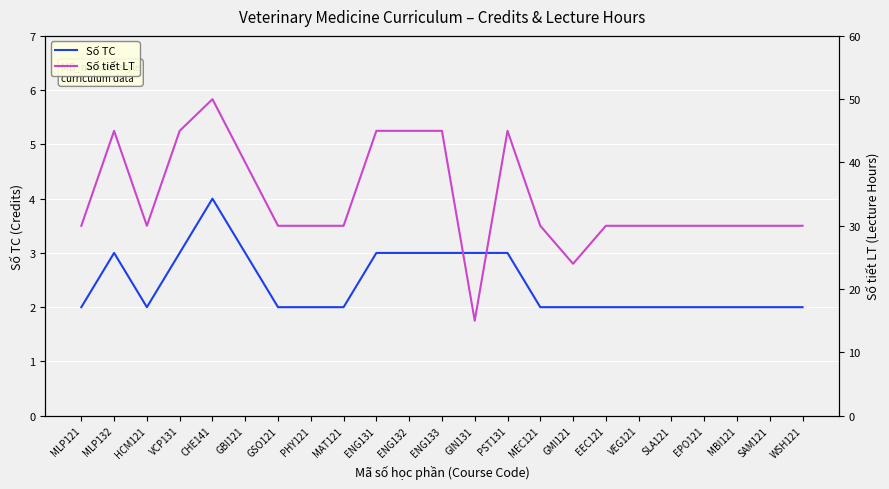

How many data points does each series have?

23